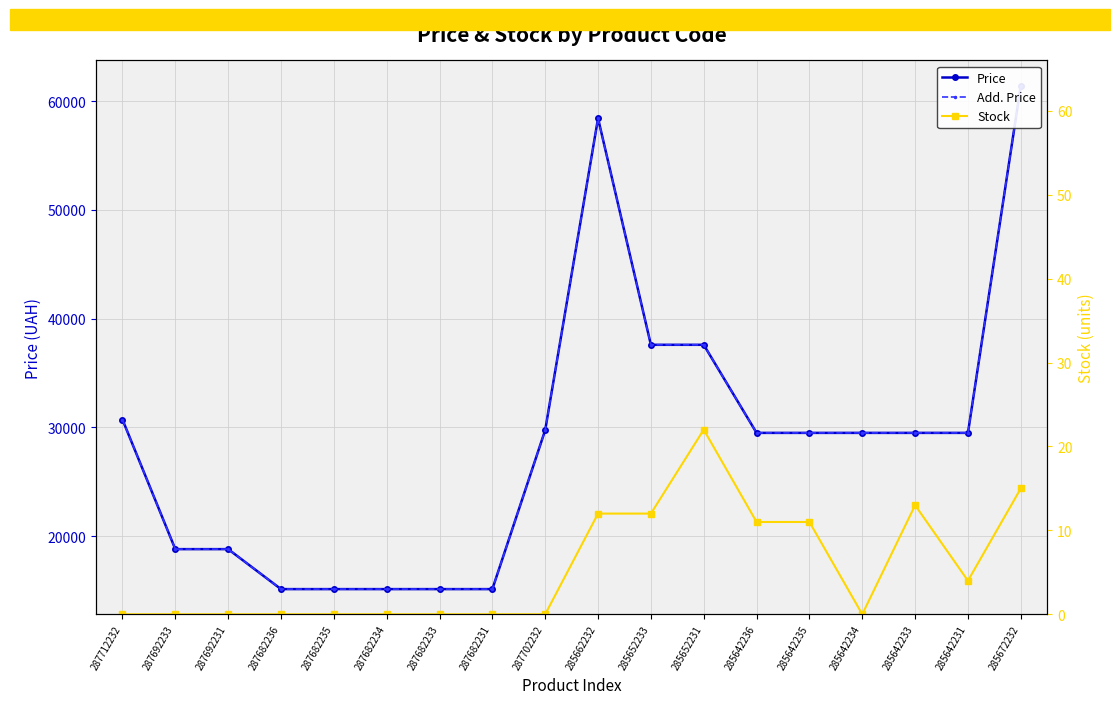

At which label is Stock closest to 11?

285642236